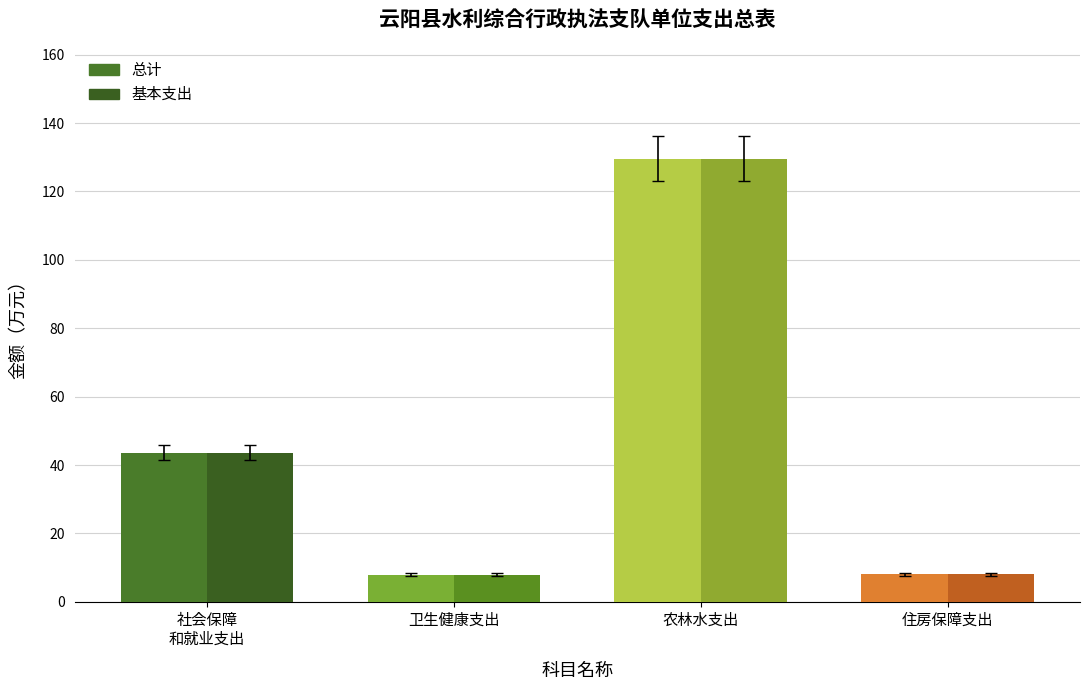

How many bars are there in each group?

2